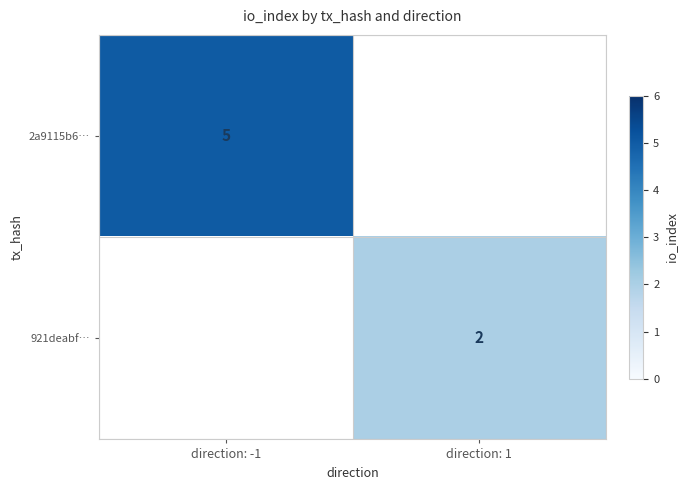

True or false: 921deabf… has a value of 3.3 at direction: 1.

False